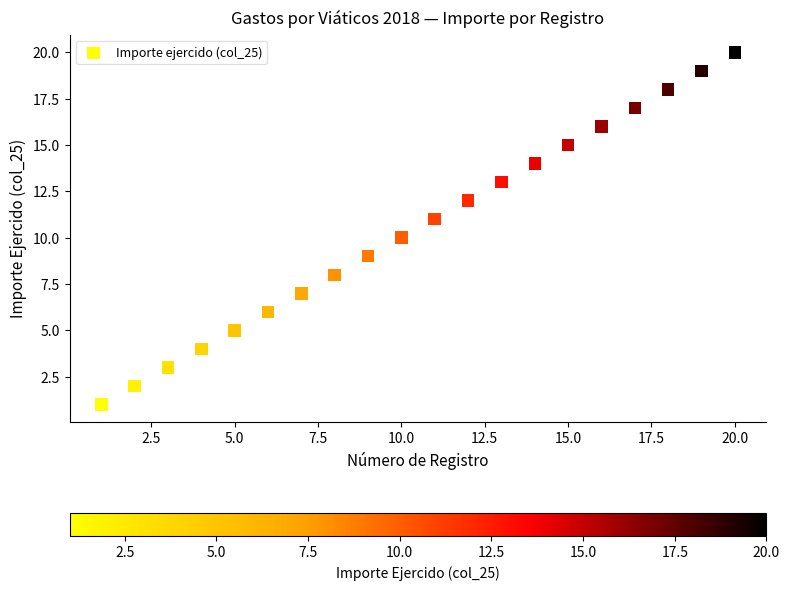

What is the range of X values (max minus min)?

19